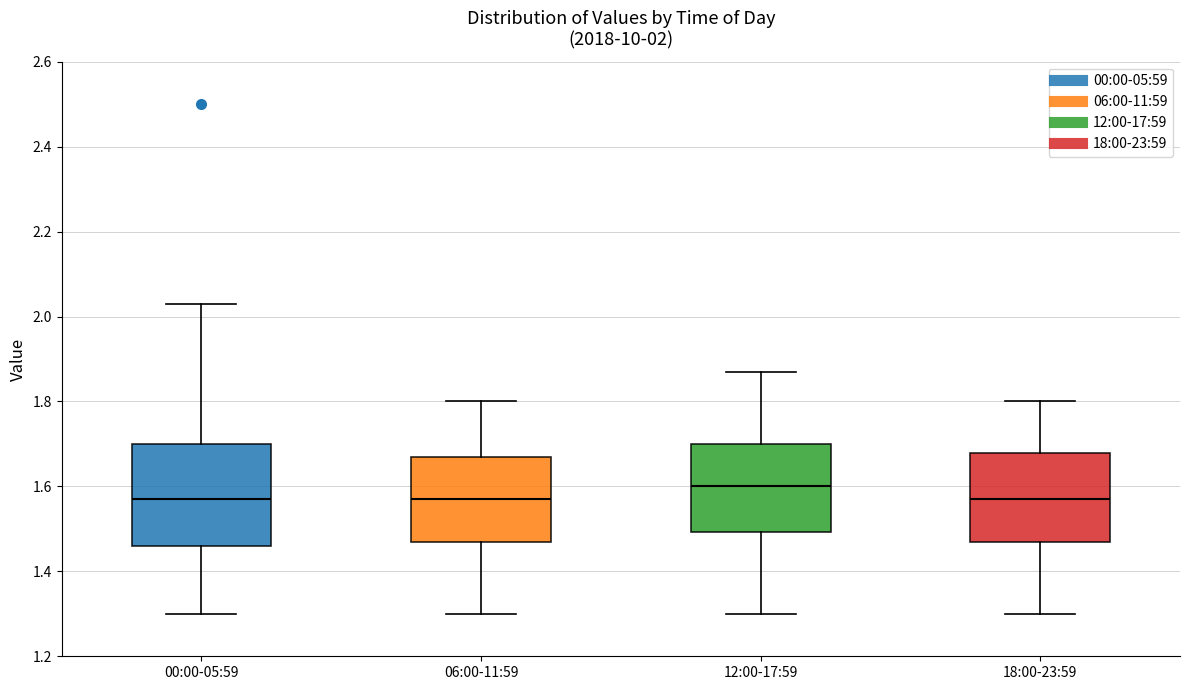

Which box is the tallest, from its lower edge to its upper edge?

00:00-05:59